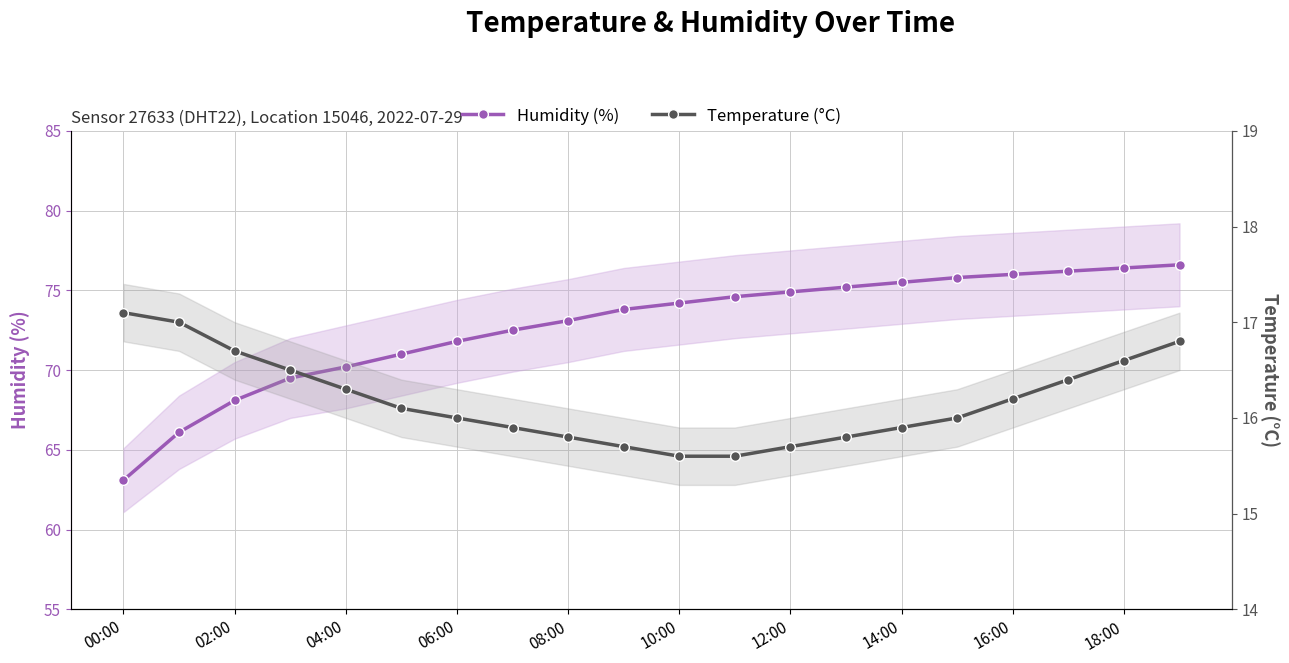

At 08:00, list the series in order from largest to smallest.

Humidity (%), Temperature (°C)